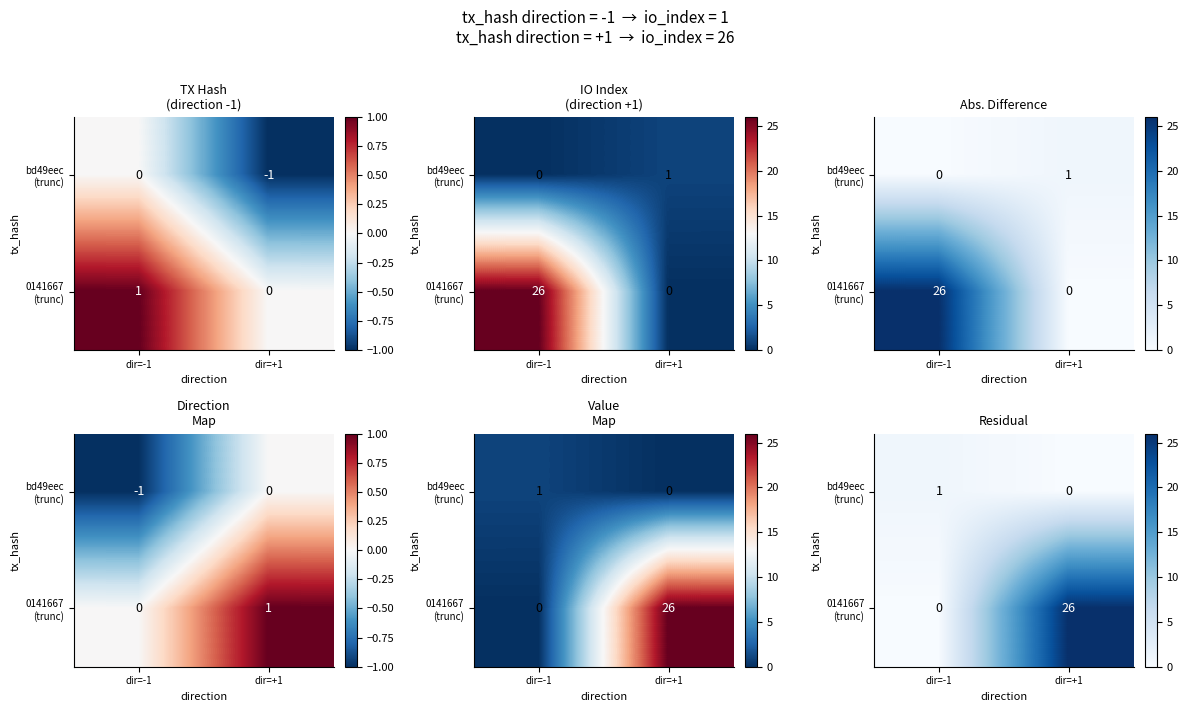

The value of bd49eec (trunc) at dir=+1 is 0. True or false?

False